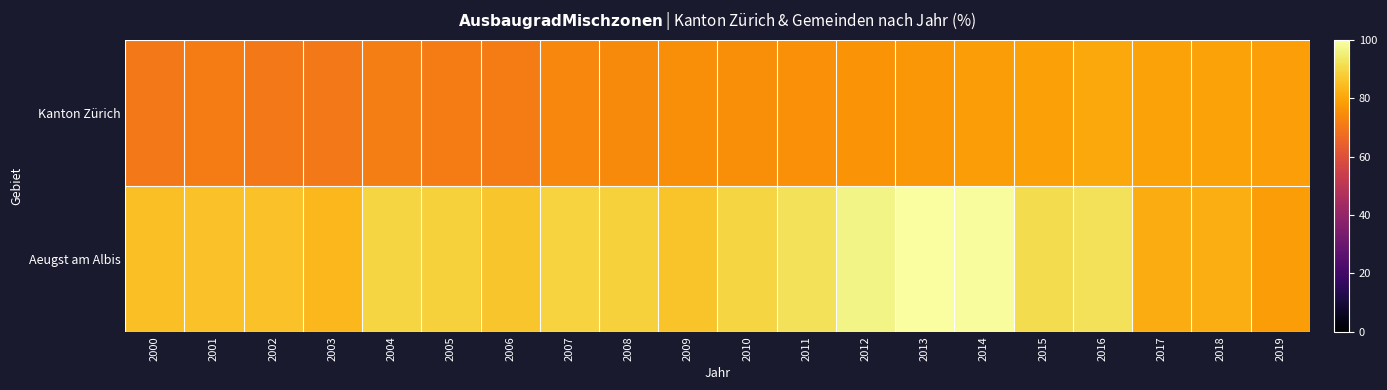

Between 2002 and 2012, which is larger?

2012